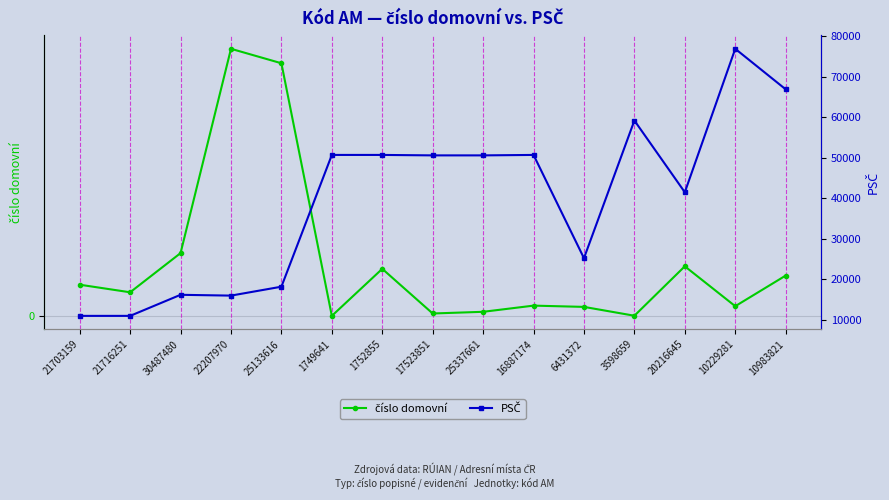

Does the chart display data point markers on the line(s)?

Yes